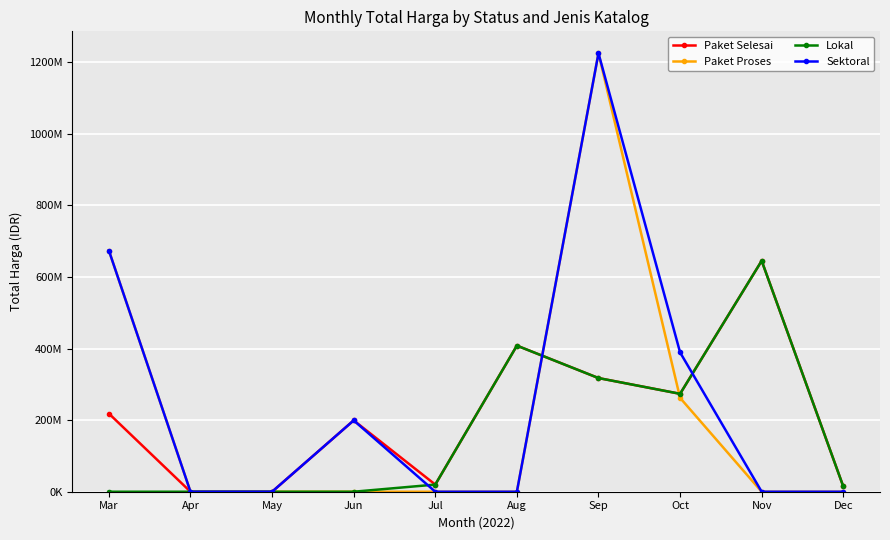

How many interior local peaks does the Paket Proses series have?

1